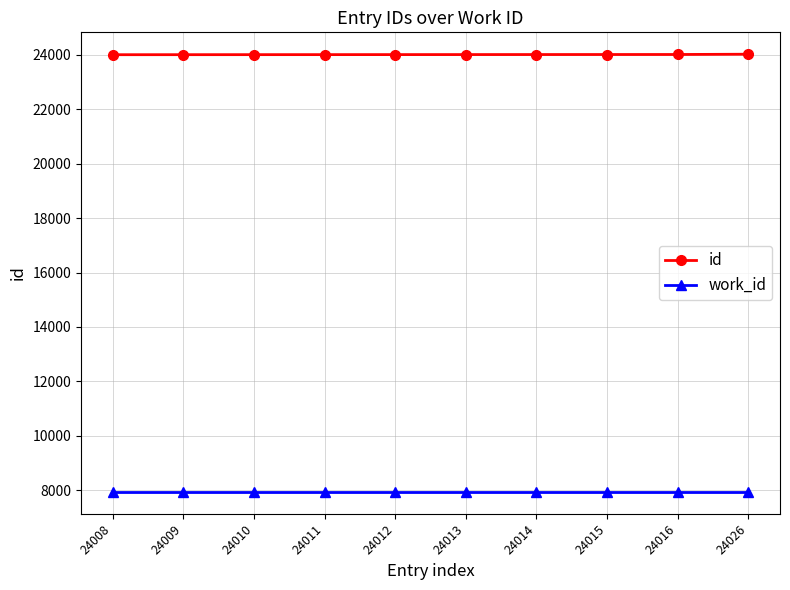

Which series has the largest total across all categories?

id